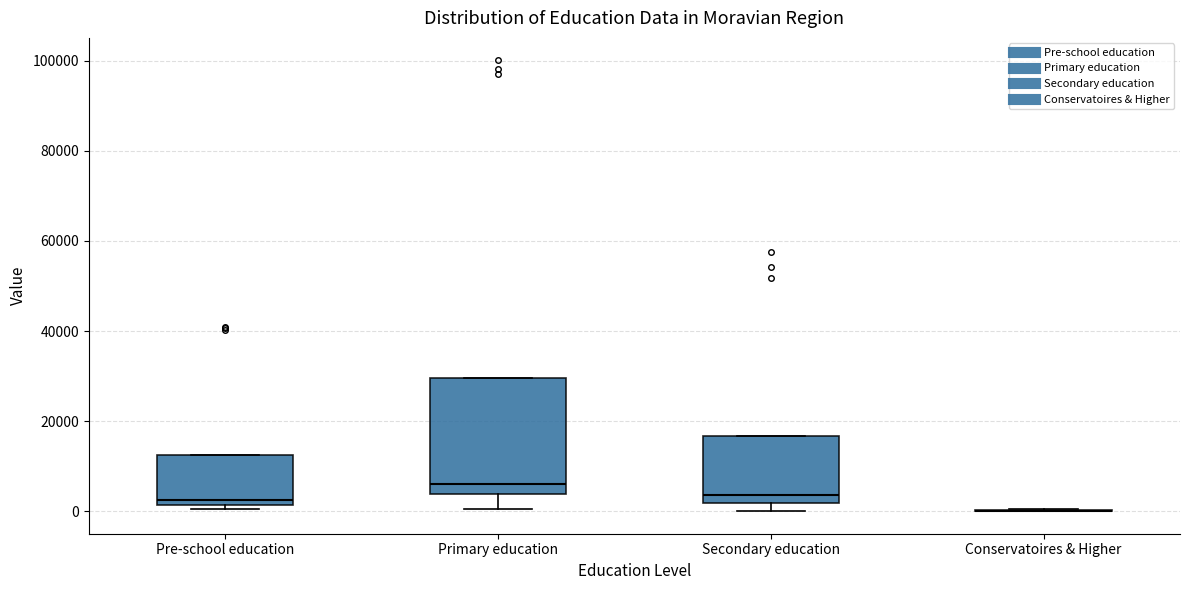

Reading left to right, read every box against the y-axis: the position of its median line, the range the box covers, and the ends of its whiskers. The values are not printed on the chart, so give them approximately, as read against the axis.

Pre-school education: median 2000 (just above the box's lower edge), box 2000 to 12000, whiskers 0 to 12000
Primary education: median 6000, box 4000 to 30000, whiskers 0 to 30000
Secondary education: median 4000, box 2000 to 16000, whiskers 0 to 16000
Conservatoires & Higher: box collapsed to a line at 0, whiskers 0 to 0